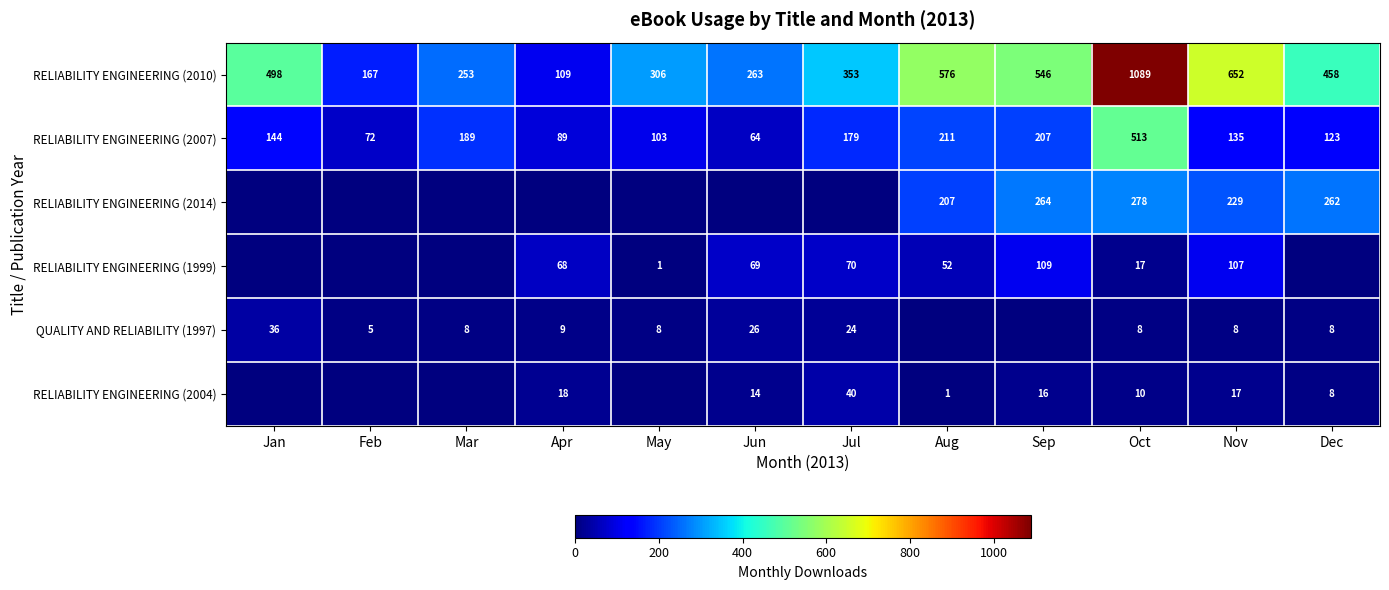

Which series changed the most between Oct and Nov?

RELIABILITY ENGINEERING (2010)